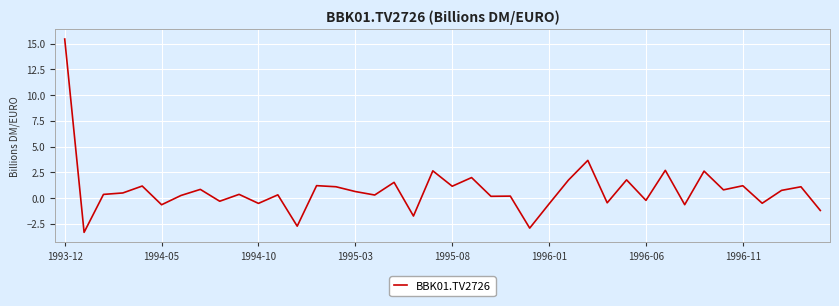

What is the minimum value shown in the chart?

-3.3